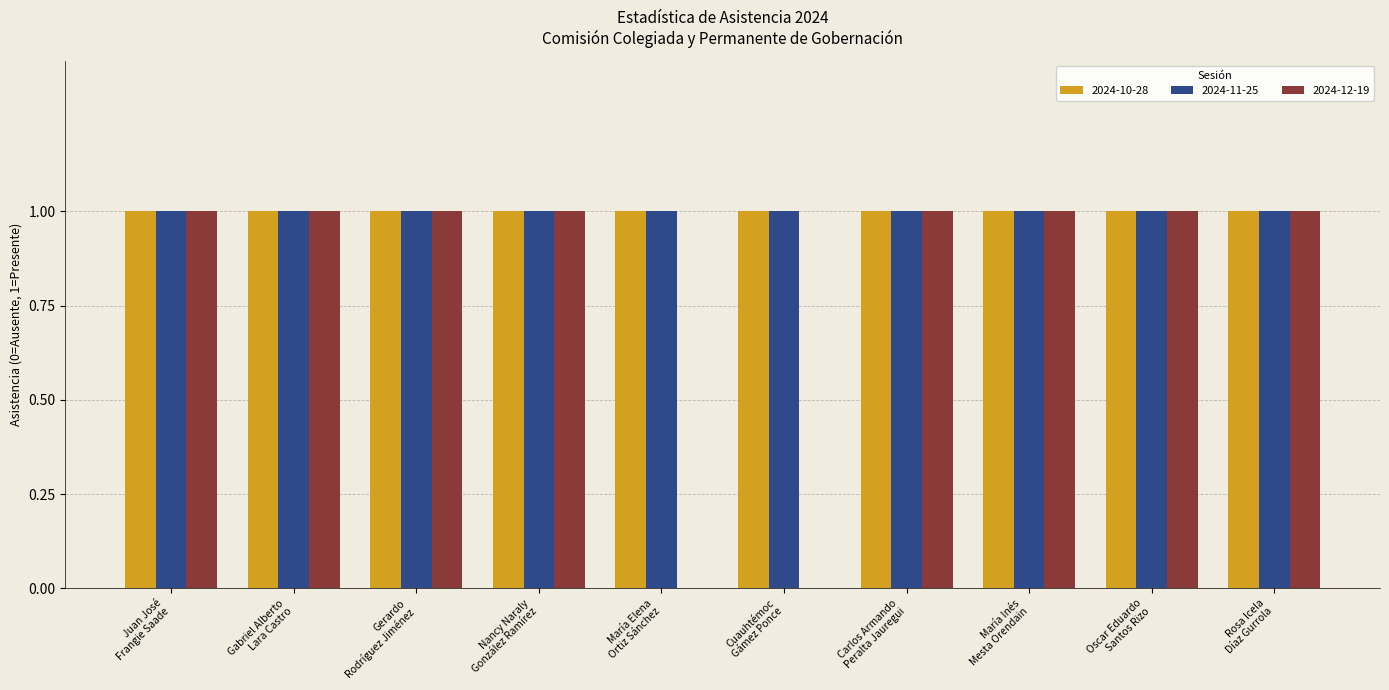

What is the sum of all 2024-10-28 values?

10